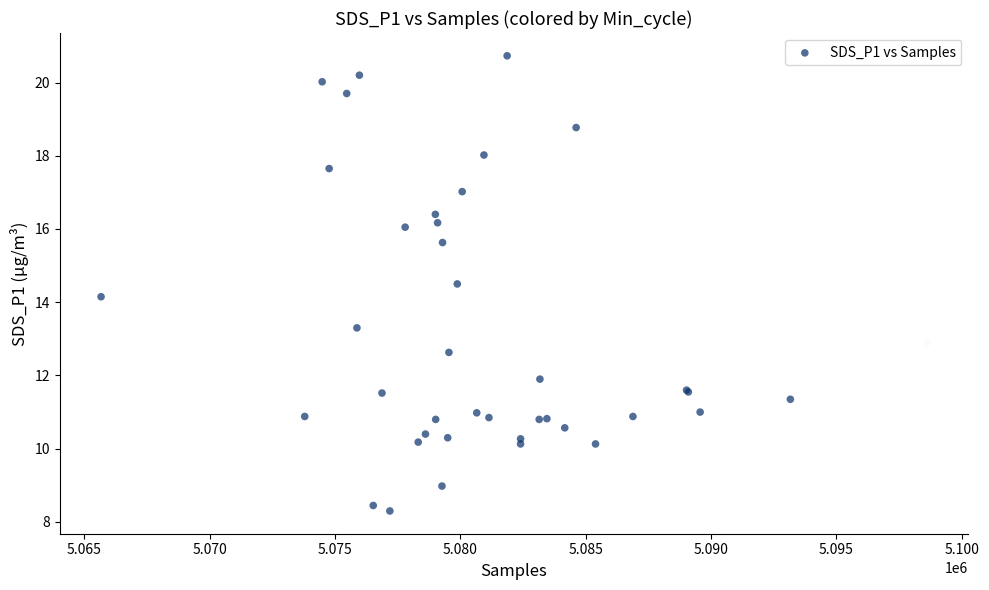

What Y value in the scatter plot is closest to 14?

14.2